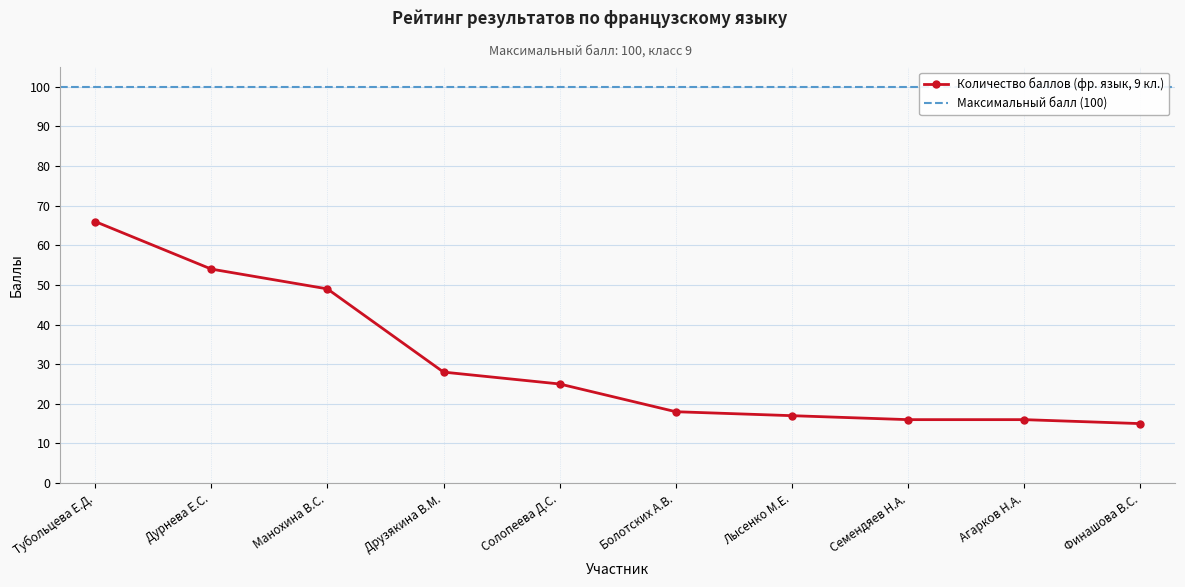

What is the approximate value at Агарков Н.А., to the nearest 5?

15